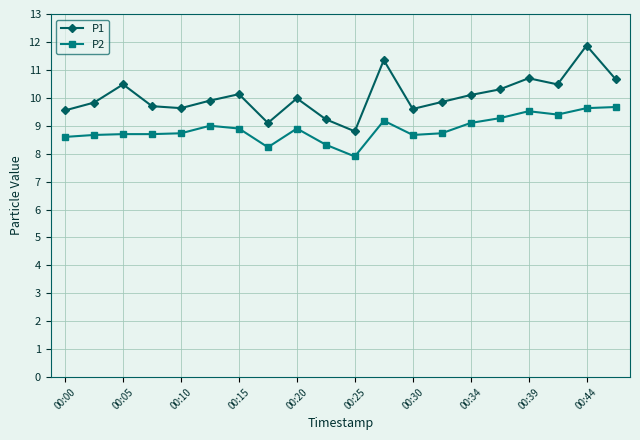

True or false: P2 has more than 0 interior local peaks.

True